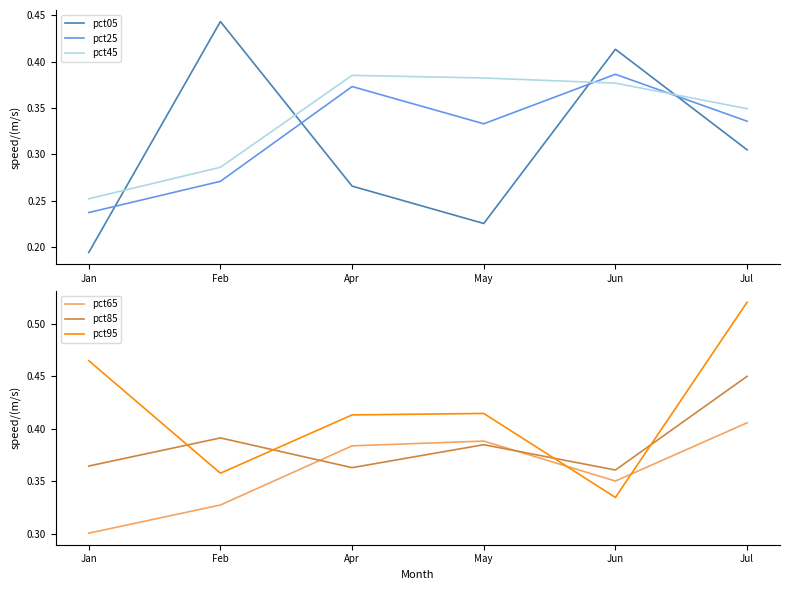

Which category has the lowest value in the pct25 series?

Jan